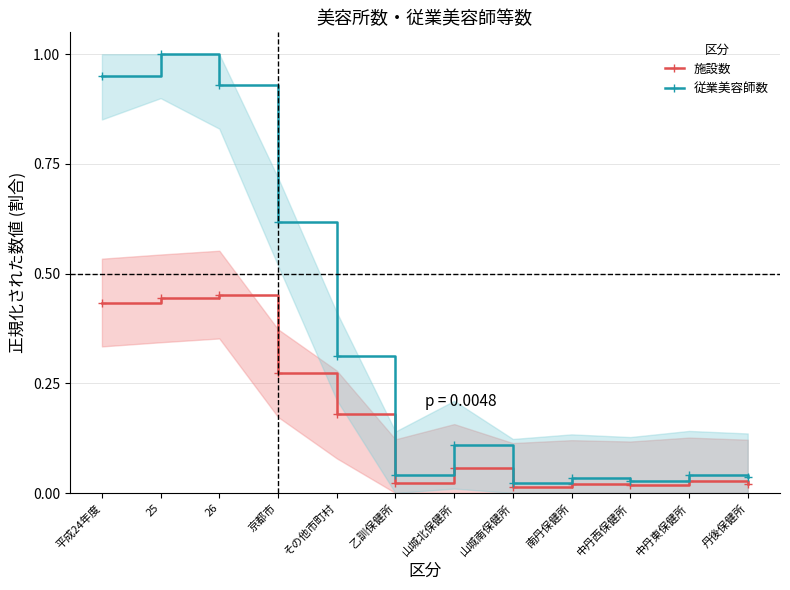

The value of 従業美容師数 at 平成24年度 is 1.0. True or false?

True